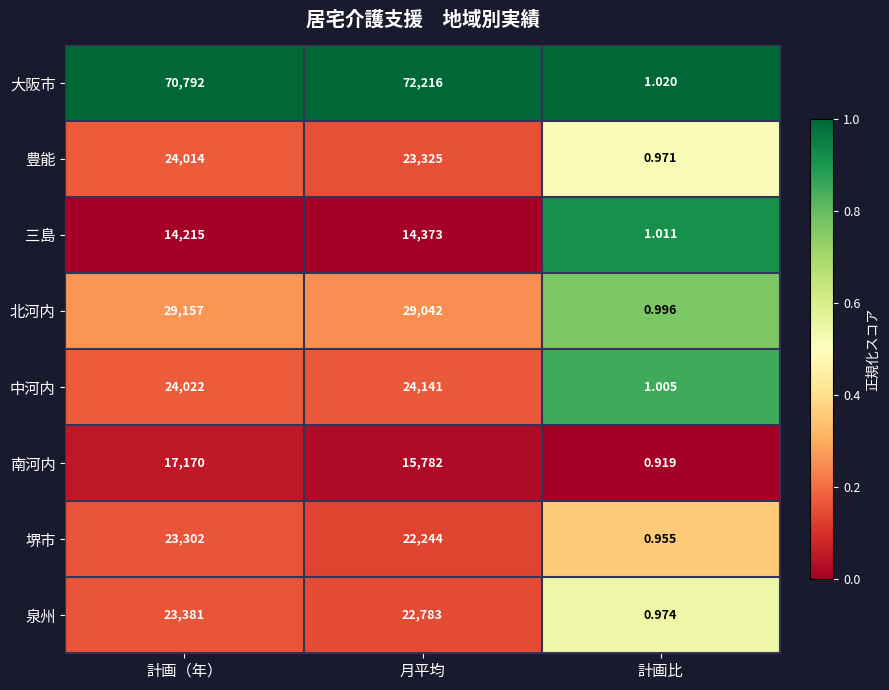

Which label corresponds to the smallest value in the chart?

計画比